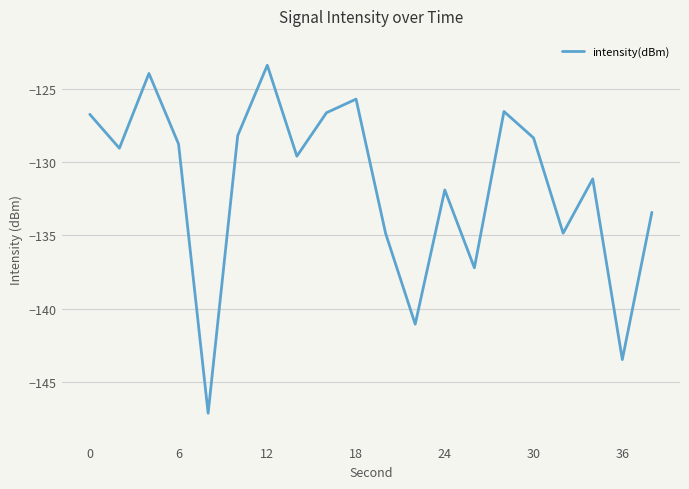

What is the difference between the maximum and minimum values?

23.7